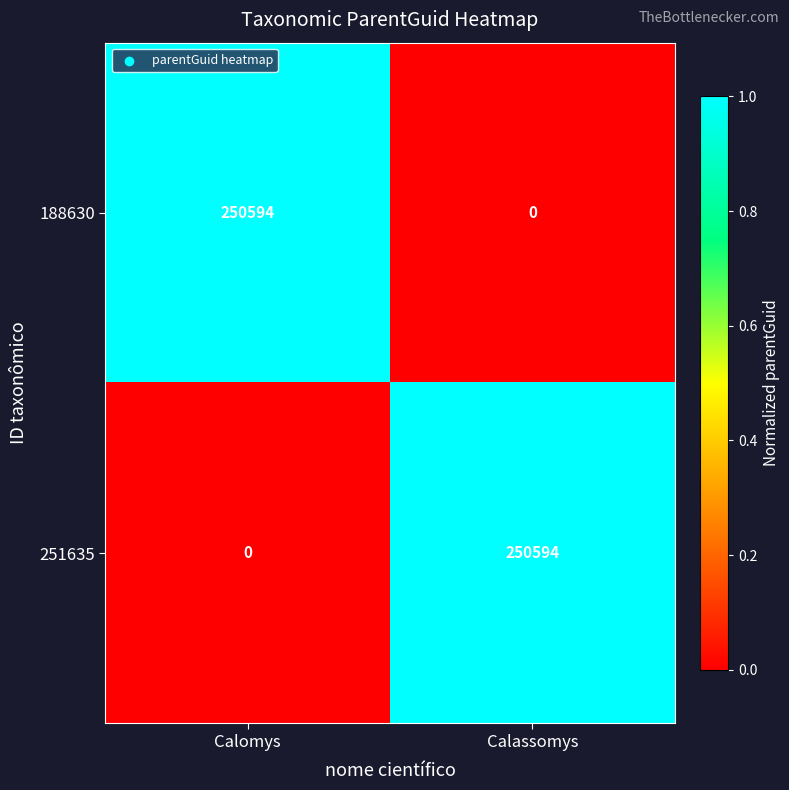

The value of 251635 at Calomys is 164776. True or false?

False